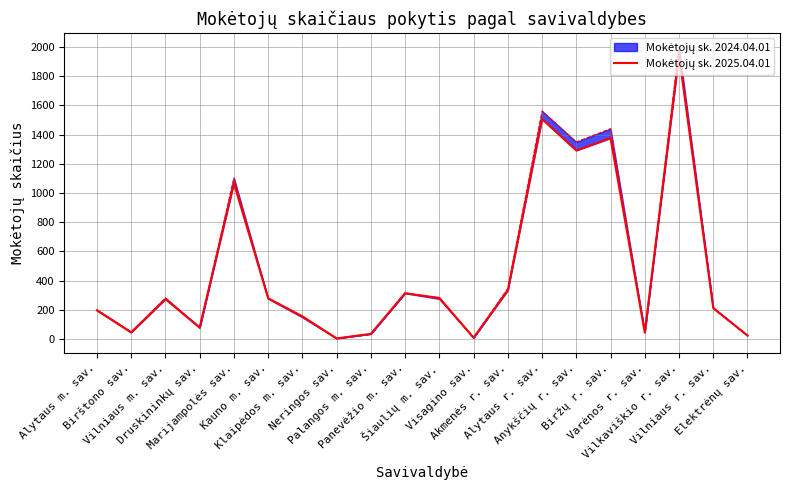

Is it true that the value at Šiaulių m. sav. is 182?

False